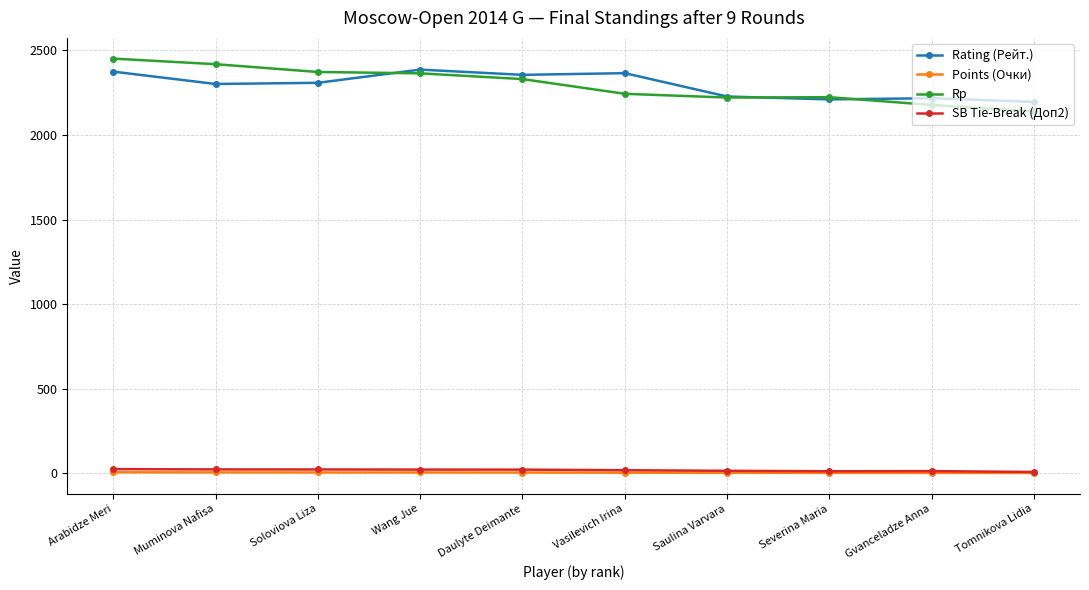

What is the difference between the highest and lowest values at Vasilevich Irina?

2361.0